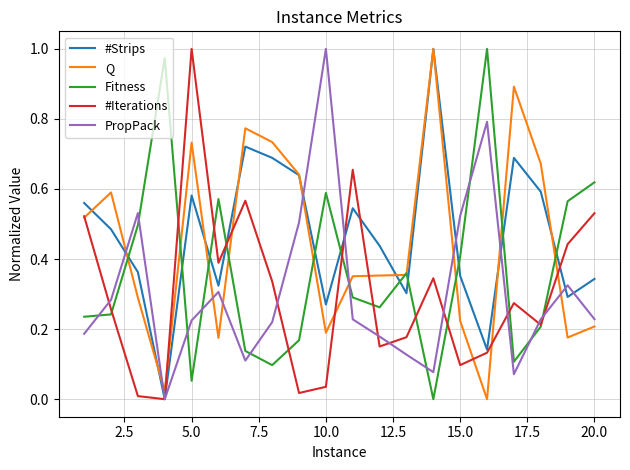

True or false: Fitness and #Strips intersect in this chart.

True